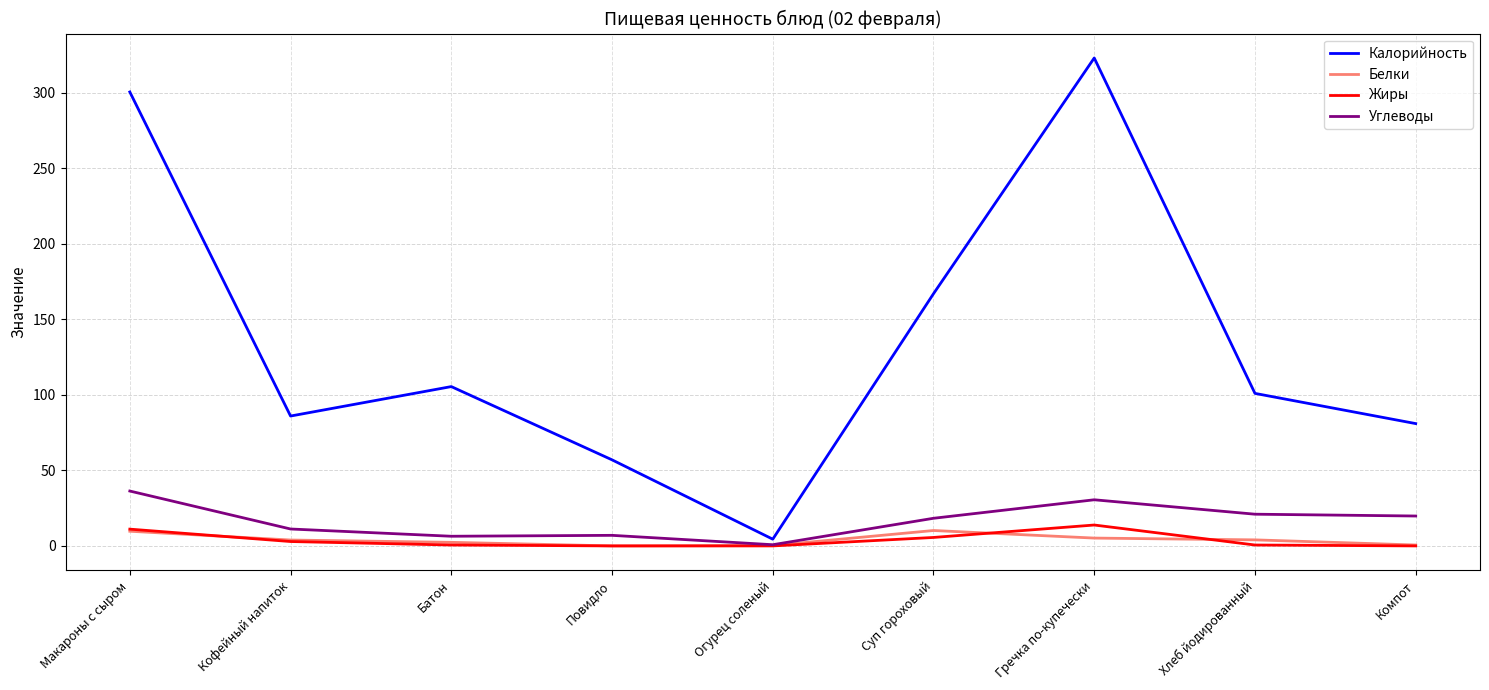

Which label corresponds to the largest value in the chart?

Гречка по-купечески